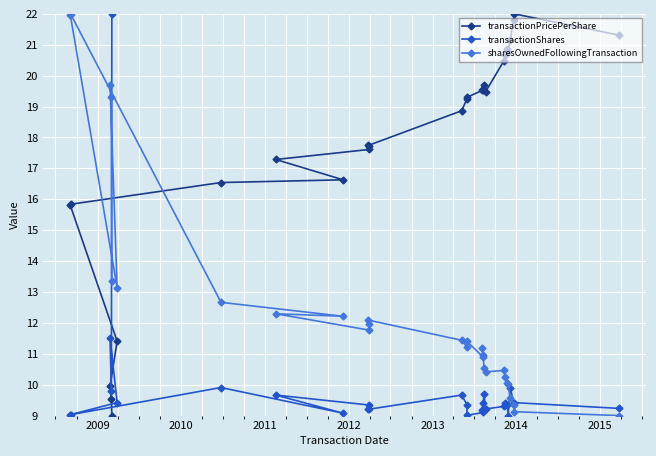

Which series has the largest total across all categories?

transactionPricePerShare